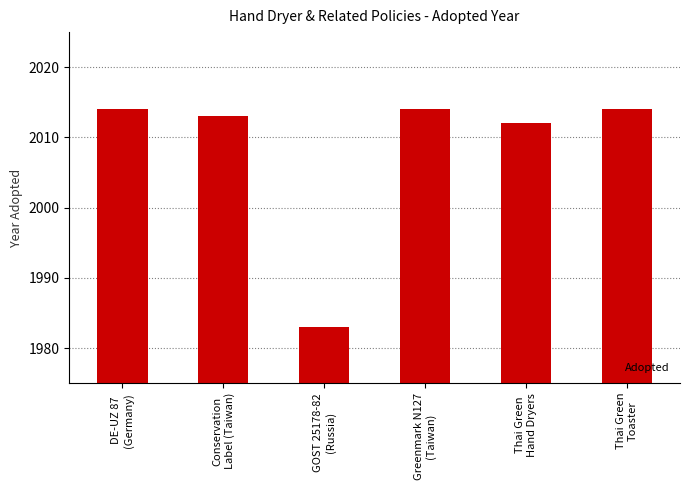

Is it true that the value at GOST 25178-82
(Russia) is 1983?

True